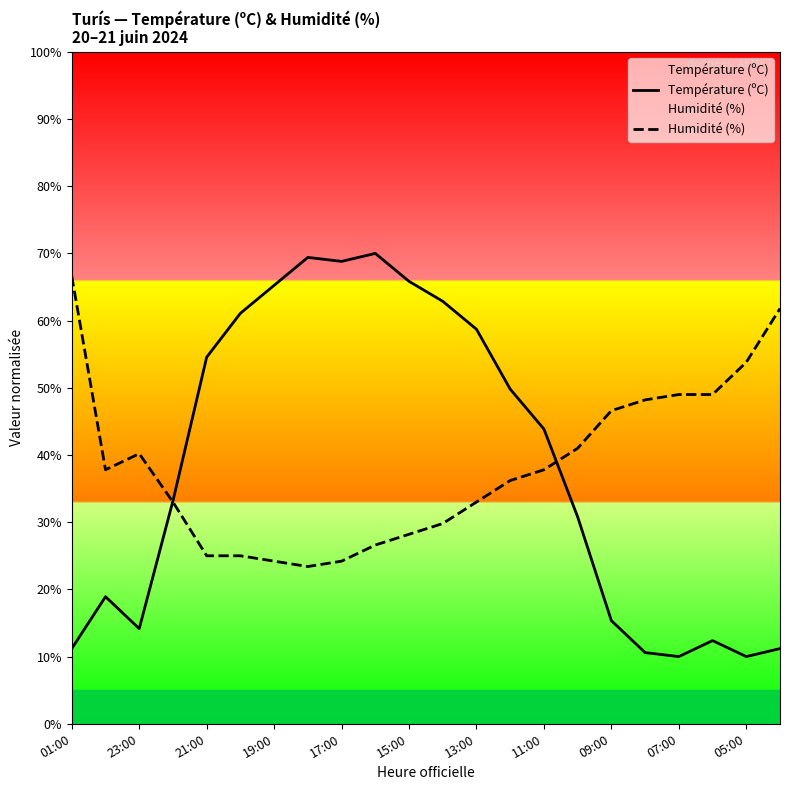

How many lines are shown in the chart?

2